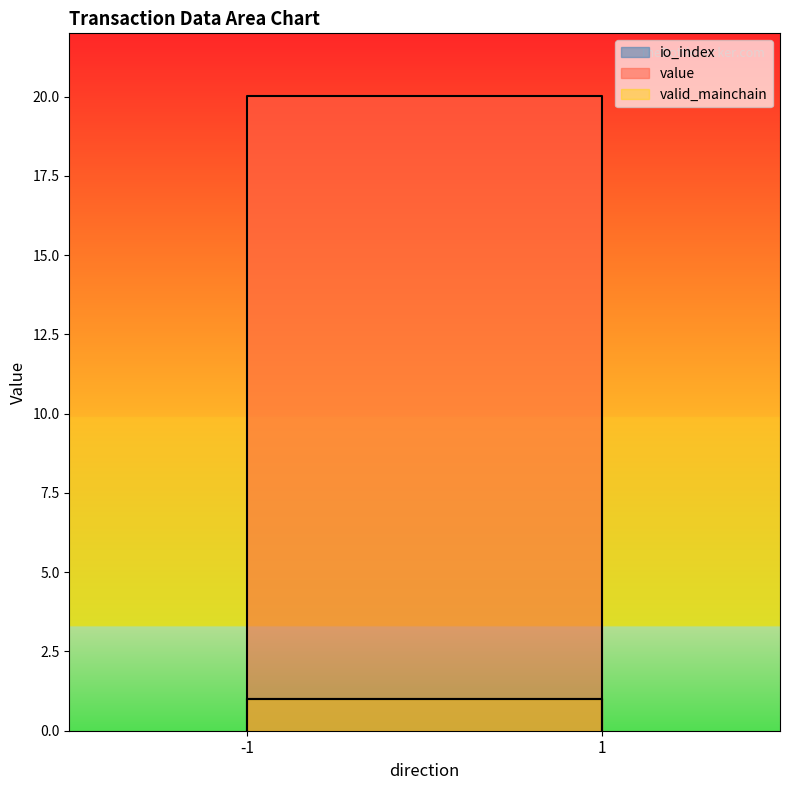

At how many categories does at least one series exceed 8?

2